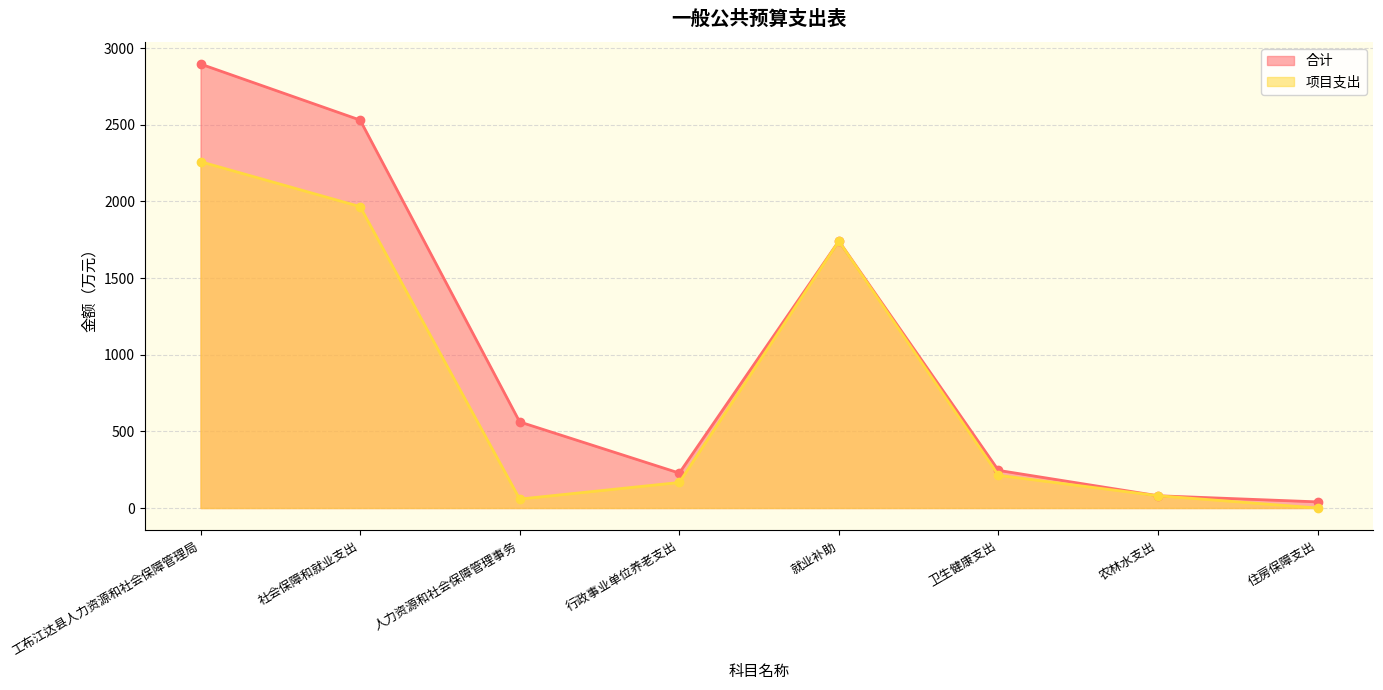

Where does the 合计 series first go above 136?

工布江达县人力资源和社会保障管理局